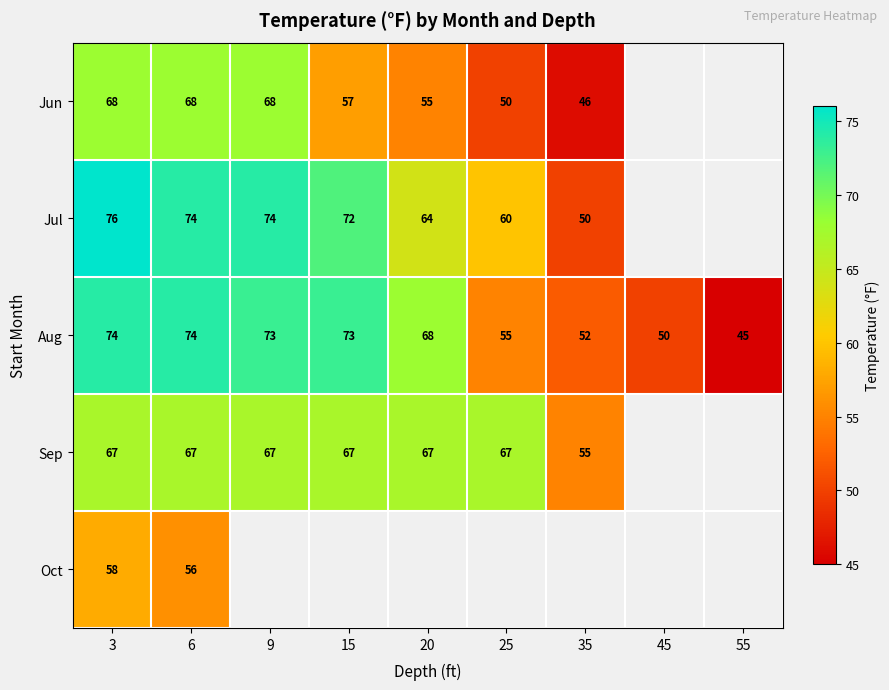

At how many categories does at least one series exceed 74?

1